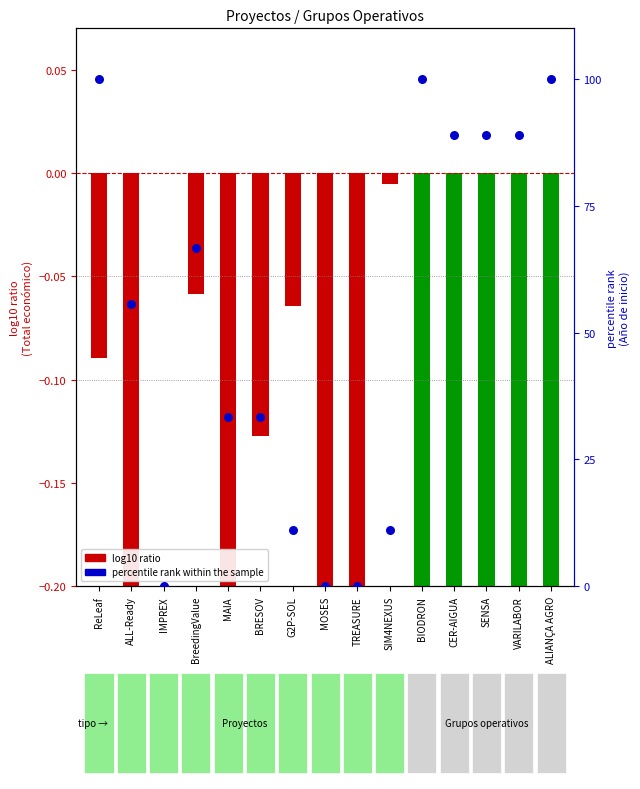

Which has a higher value, MOSES or SENSA?

SENSA